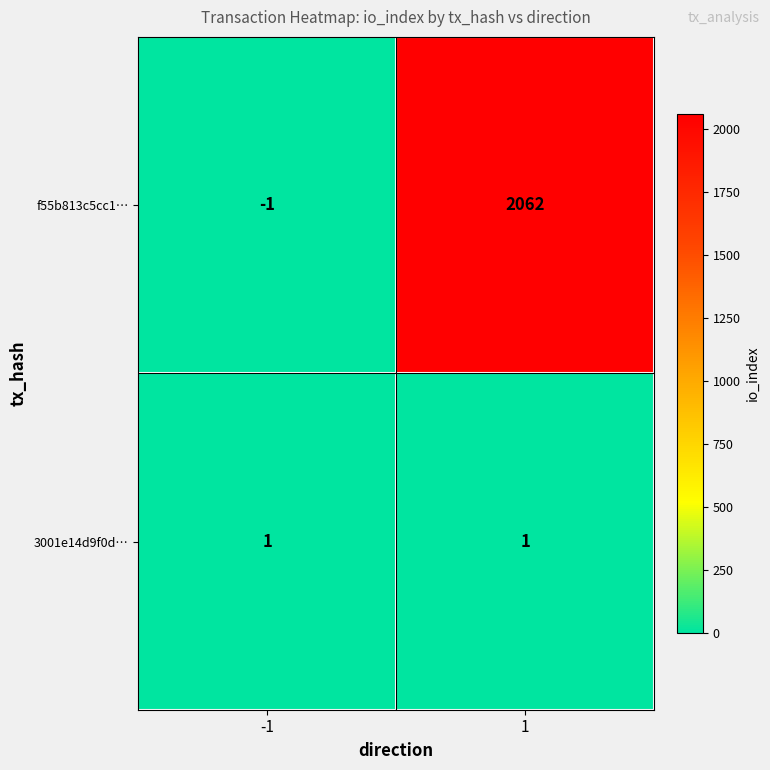

What is the sum of the f55b813c5cc1… values at -1 and 1?

2061